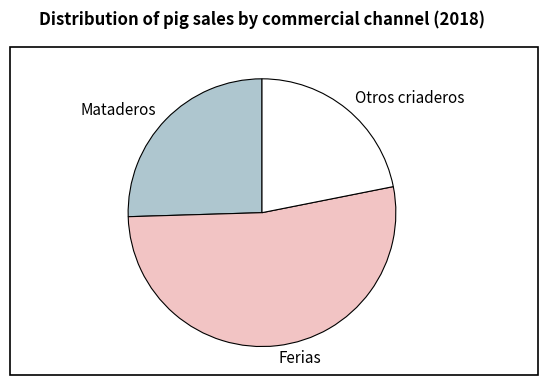

Which has a higher value, Ferias or Otros criaderos?

Ferias